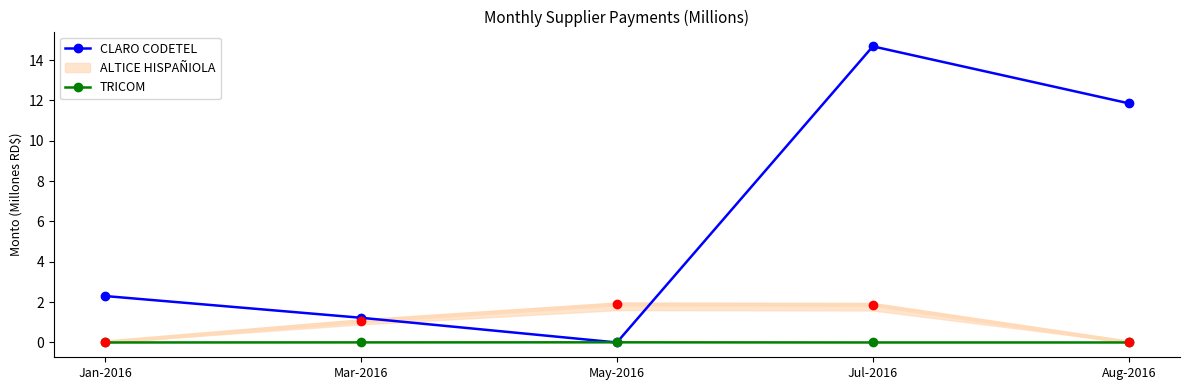

How many times do TRICOM and CLARO CODETEL cross each other?

2